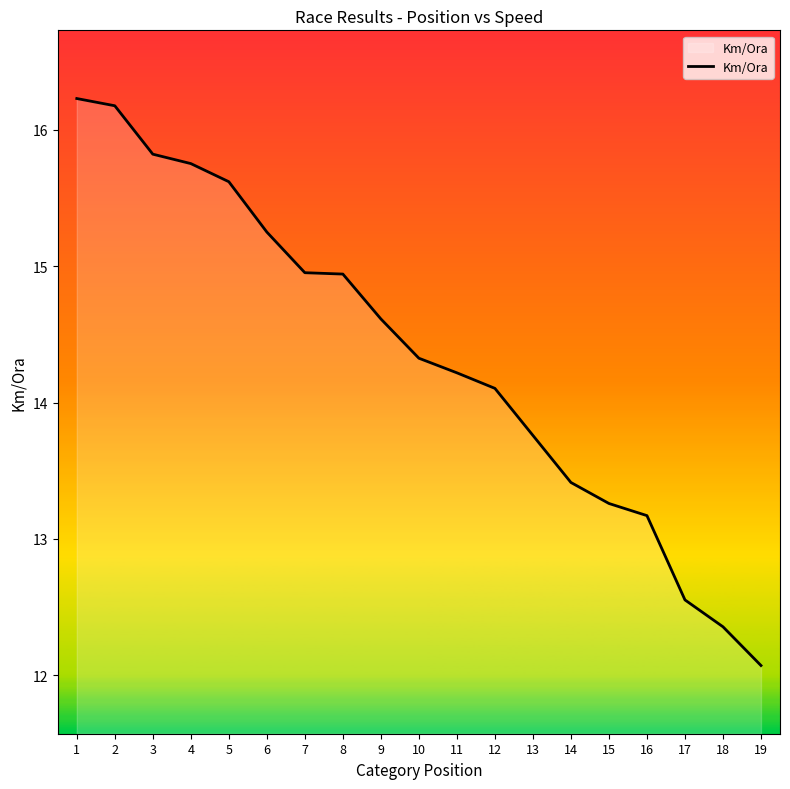

Which label corresponds to the largest value in the chart?

1